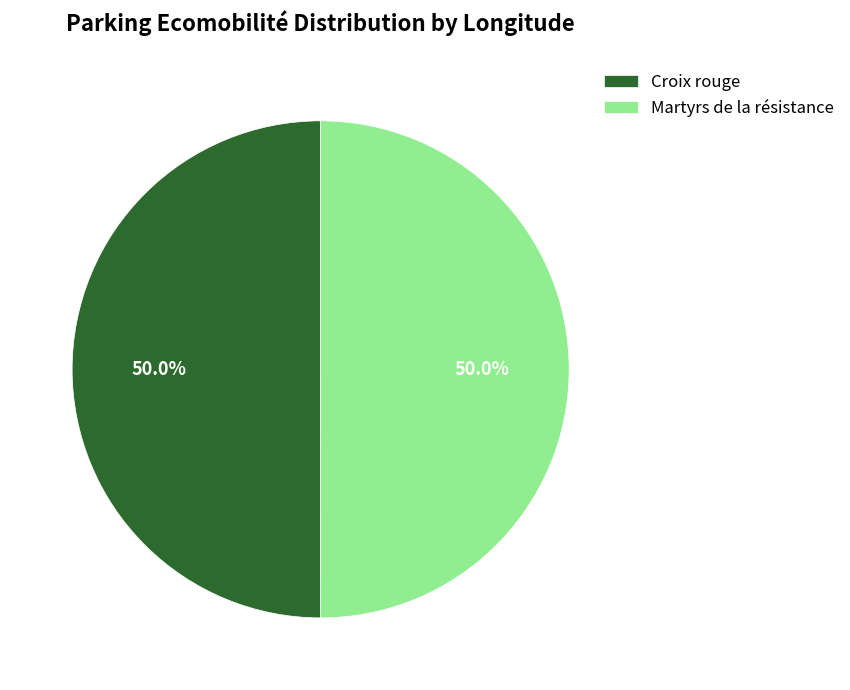

To the nearest percent, what is the average slice percentage?

50%